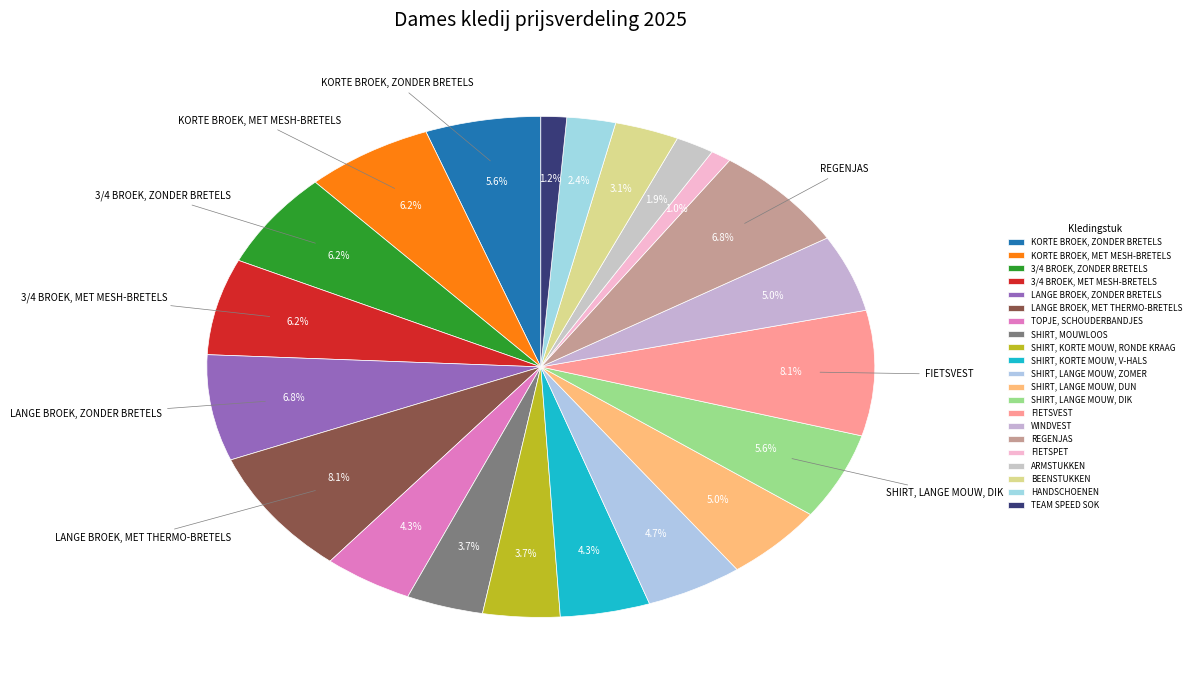

Which slice is the largest?

LANGE BROEK, MET THERMO-BRETELS